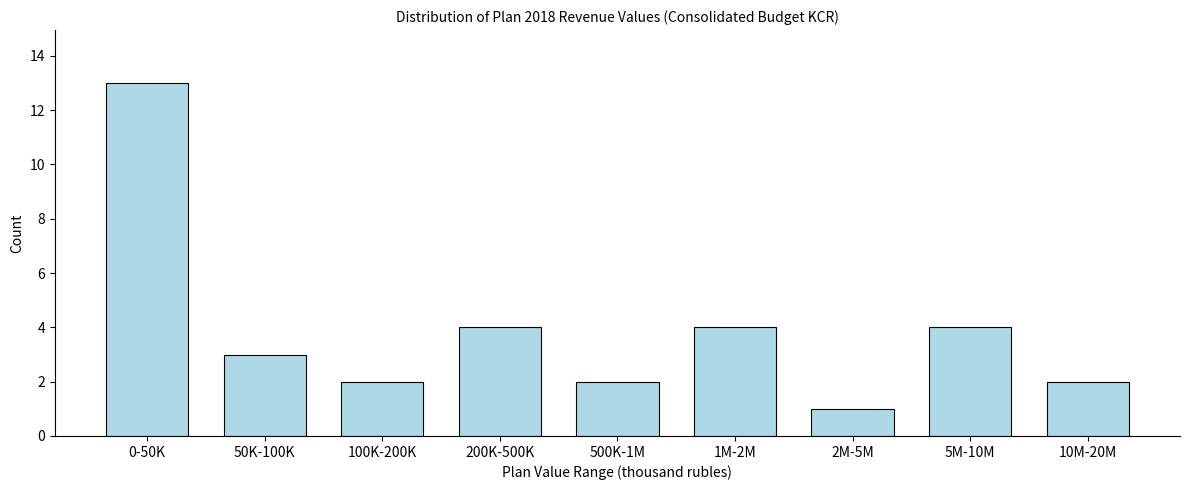

Reading left to right, transcribe all the data shown in this chart.

0-50K=13	50K-100K=3	100K-200K=2	200K-500K=4	500K-1M=2	1M-2M=4	2M-5M=1	5M-10M=4	10M-20M=2